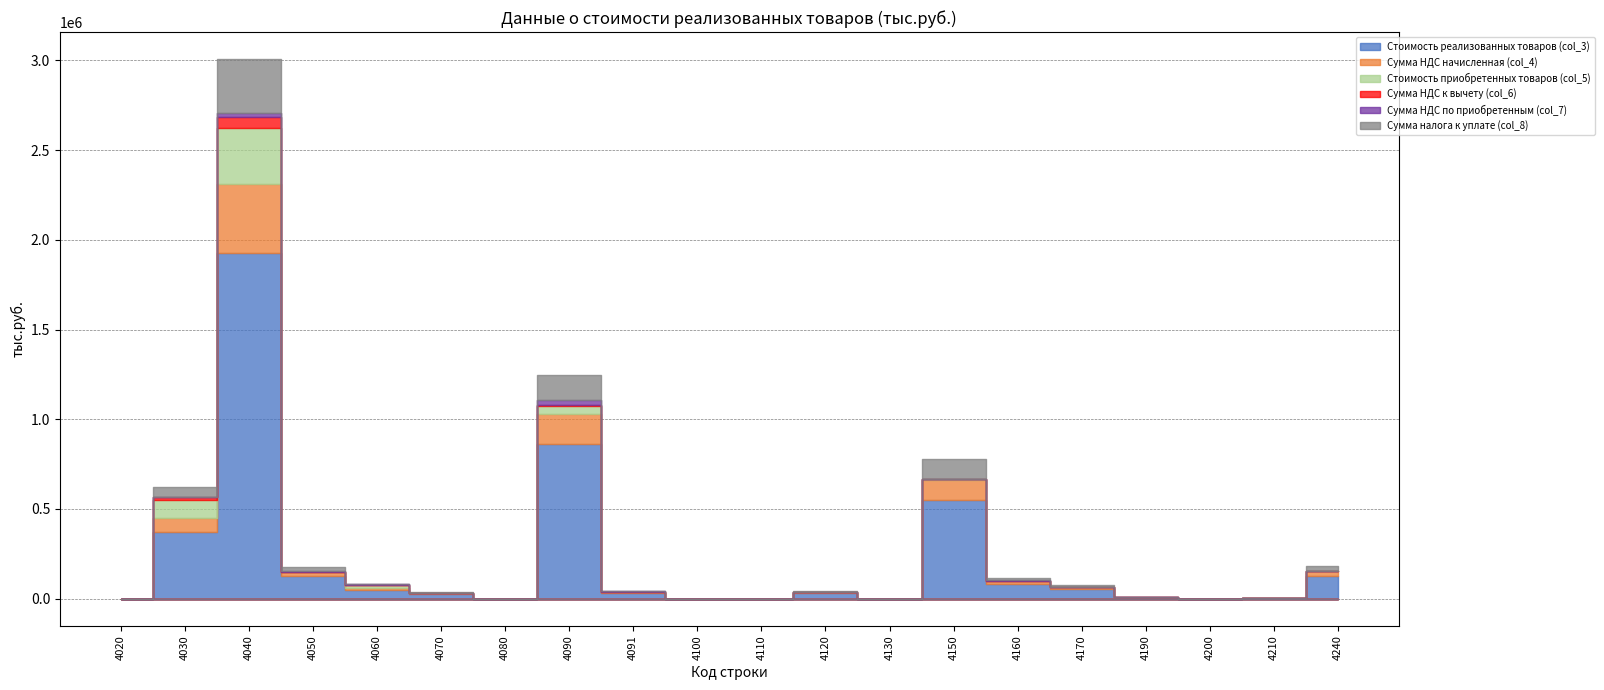

Which series has the largest total across all categories?

Стоимость реализованных товаров (col_3)